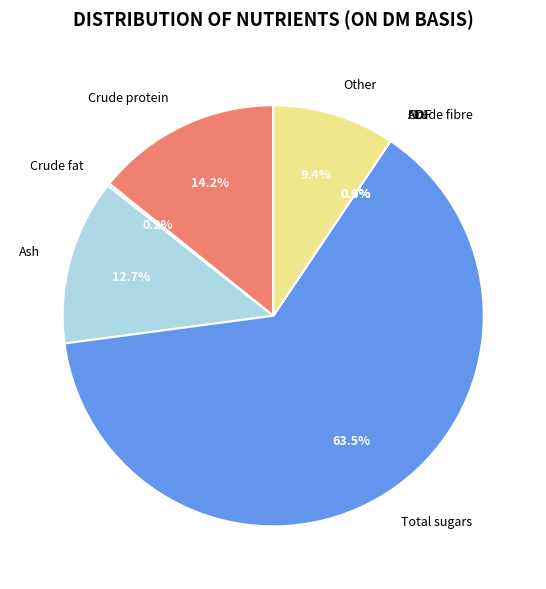

Which category has the biggest portion of the pie?

Total sugars